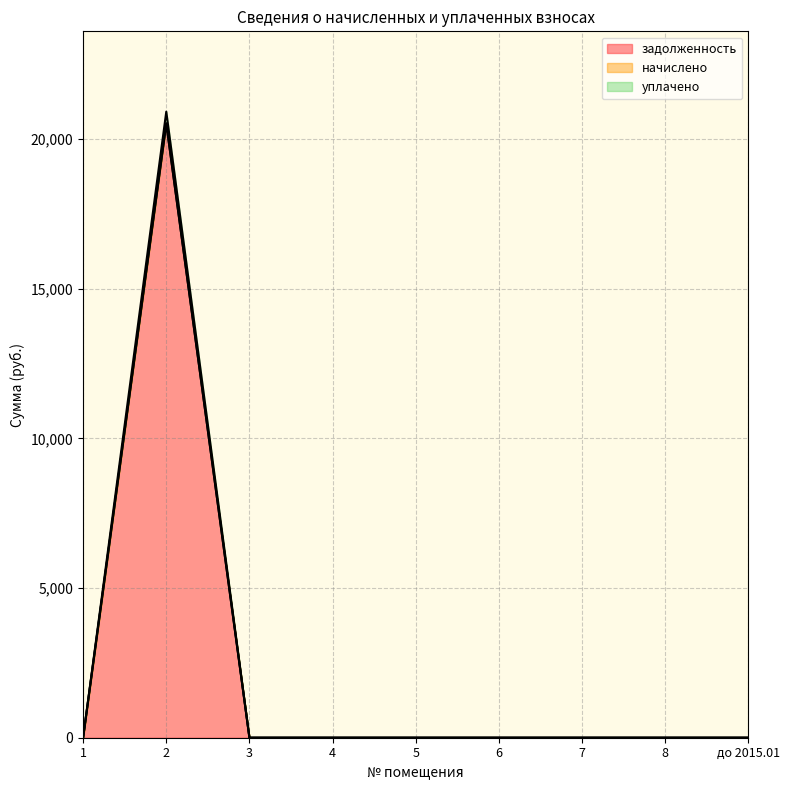

True or false: задолженность has a value of 13436.1 at 8.

False